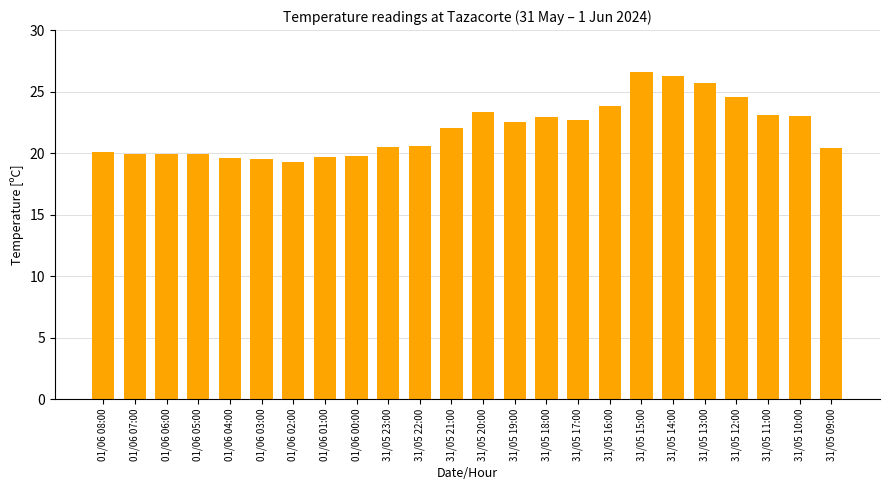

How many distinct data groups are displayed?

1